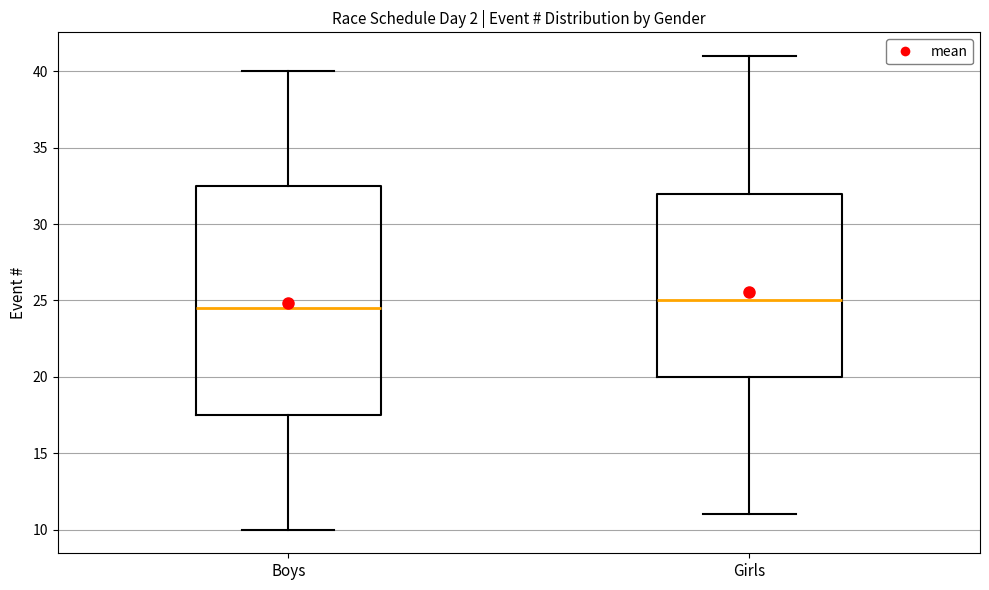

Which box is the tallest, from its lower edge to its upper edge?

Boys